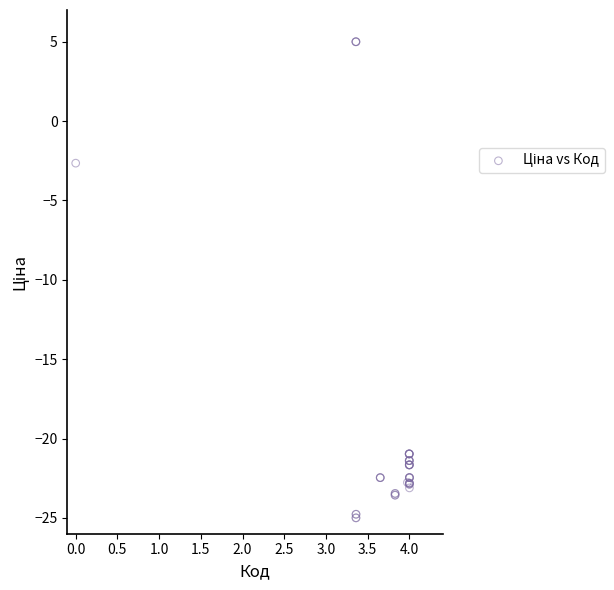

What Y value in the scatter plot is closest to -10?

-2.7